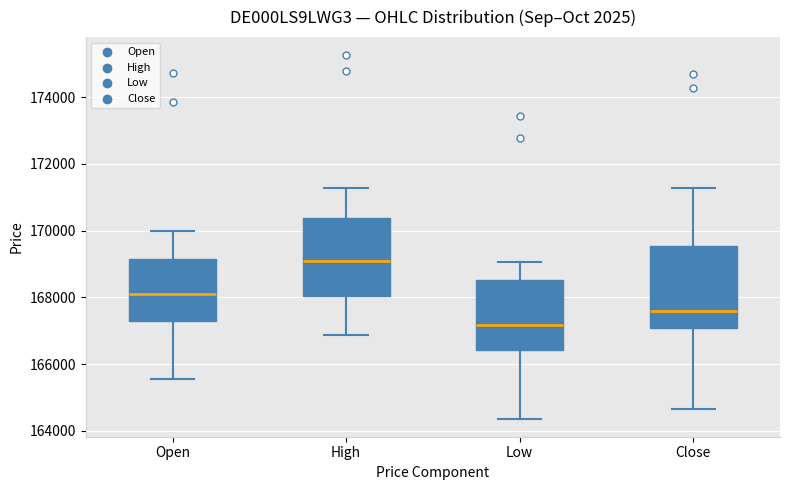

Which box has the highest median line?

High